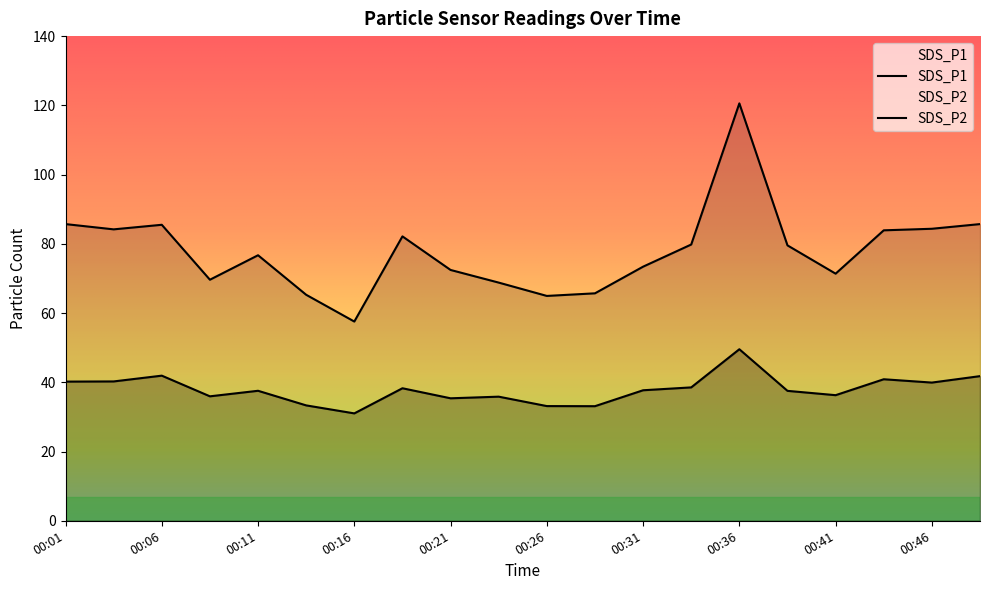

True or false: SDS_P1 and SDS_P2 intersect in this chart.

False